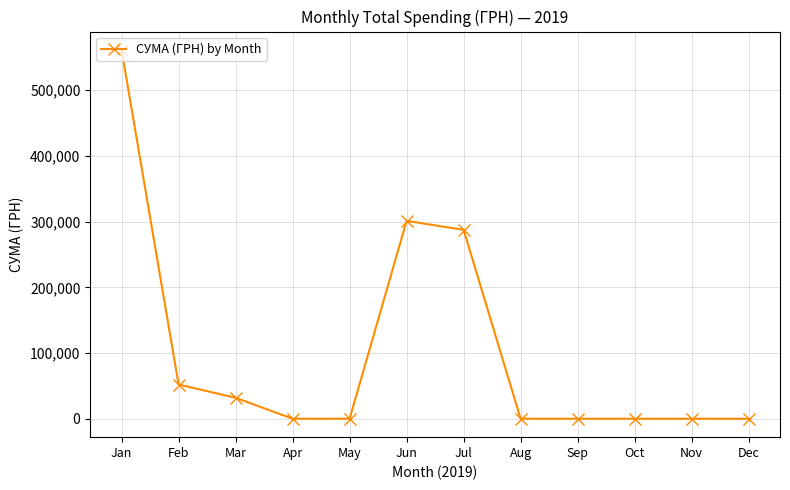

Reading left to right, extract all data points from this chart.

561133.9	52068.1	31894.4	0.0	0.0	301100.8	287382.6	0.0	0.0	0.0	0.0	0.0